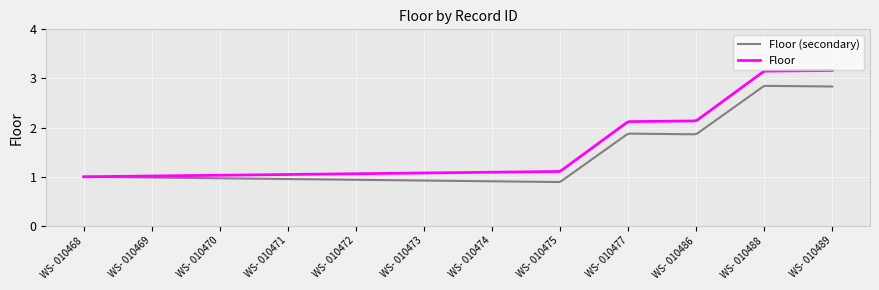

Rank the series by their average value, from lowest to highest.

Floor (secondary), Floor